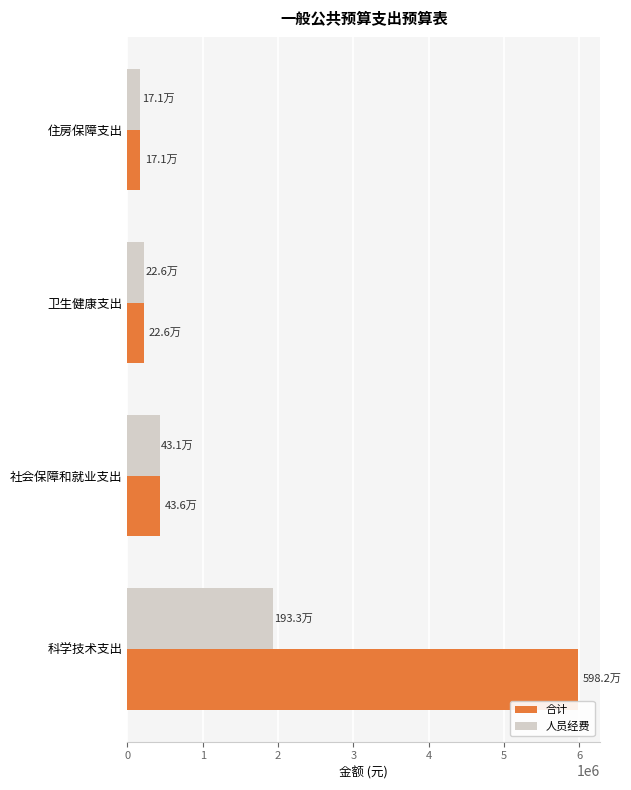

True or false: 合计 has a value of 2940806.5 at 科学技术支出.

False